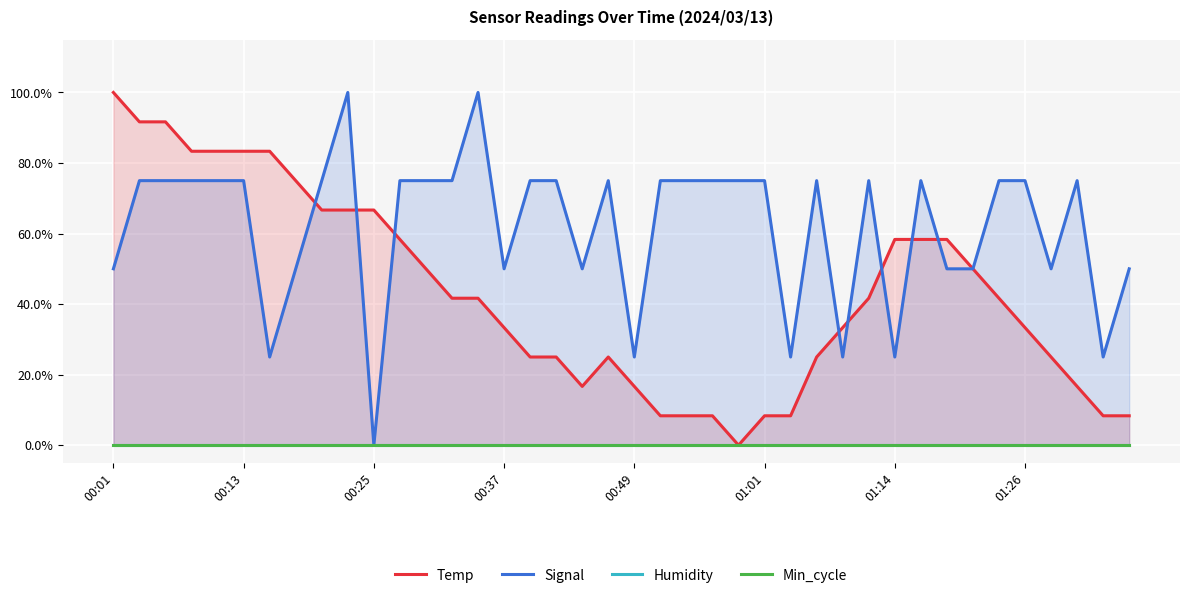

True or false: Humidity and Signal cross at least once.

False